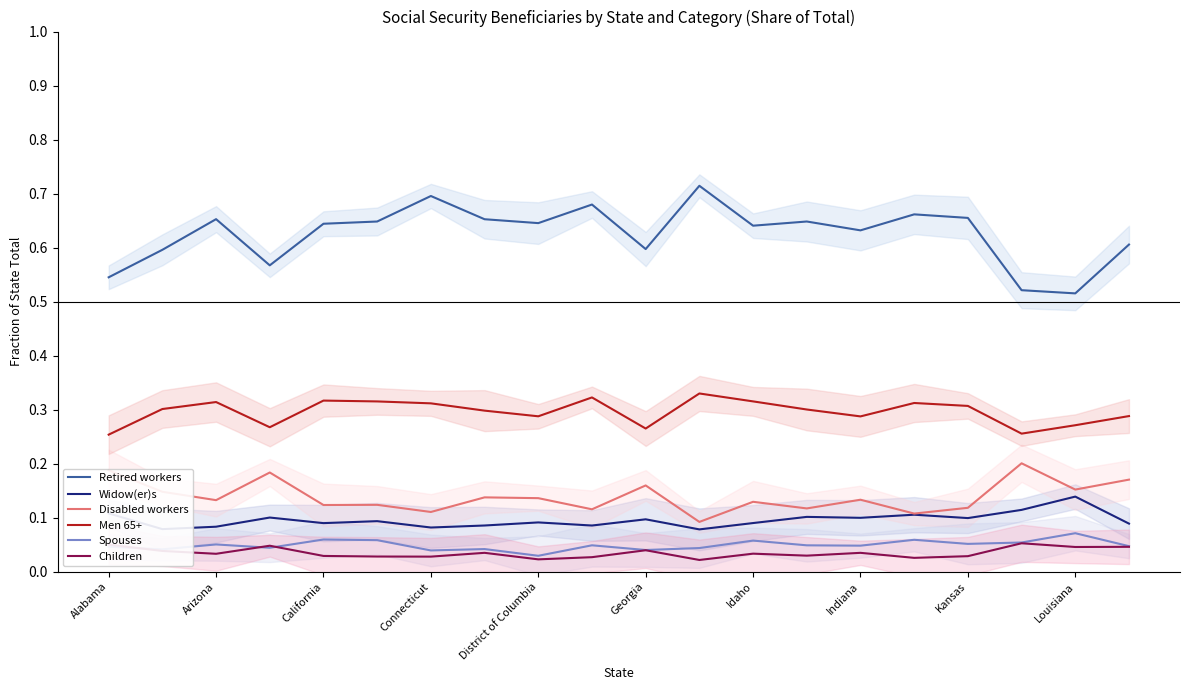

What is the total value across all series at California?

1.3